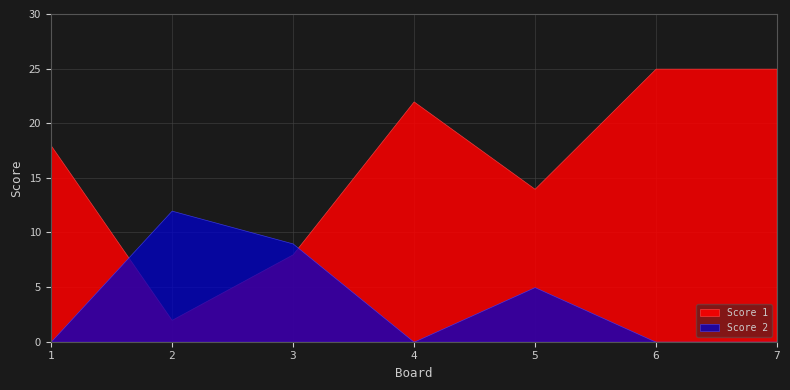

Which series has the largest range (max minus min)?

Score 1